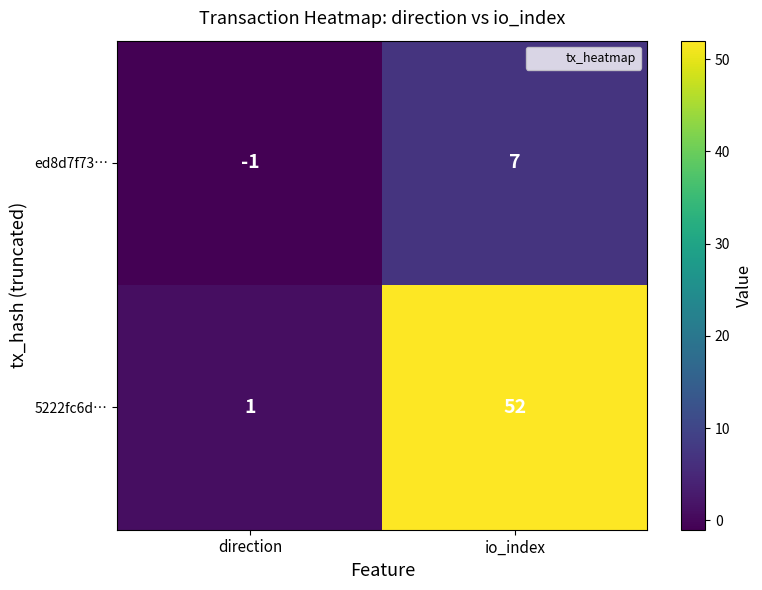

What is the difference between the maximum and minimum values in the ed8d7f73… series?

8